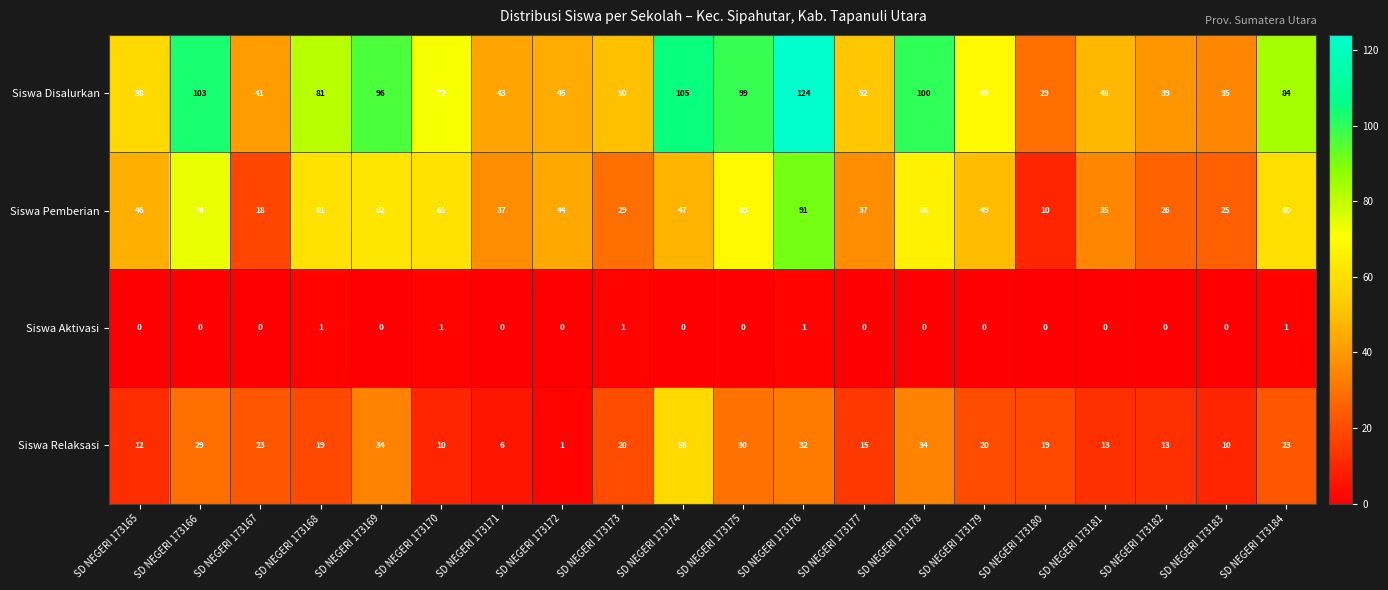

What is the difference between the highest and lowest values at SD NEGERI 173165?

58